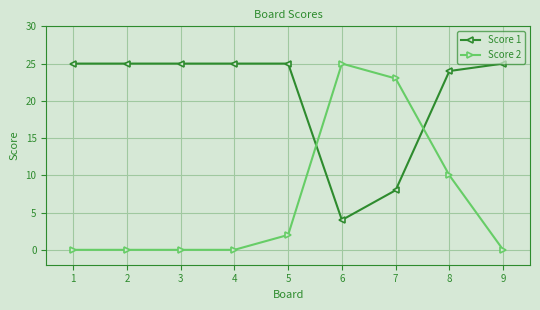

The Score 2 series shows 4 at 8. True or false?

False